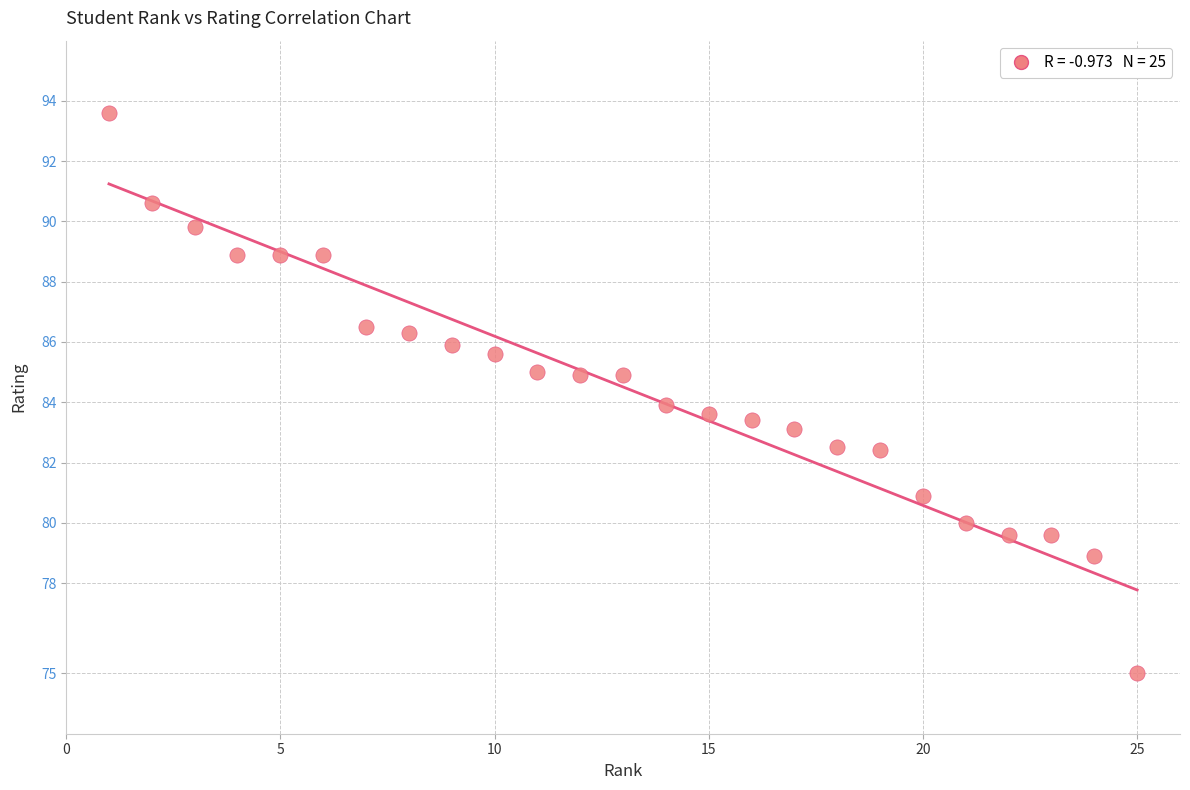

What is the range of Y values (max minus min)?

18.6